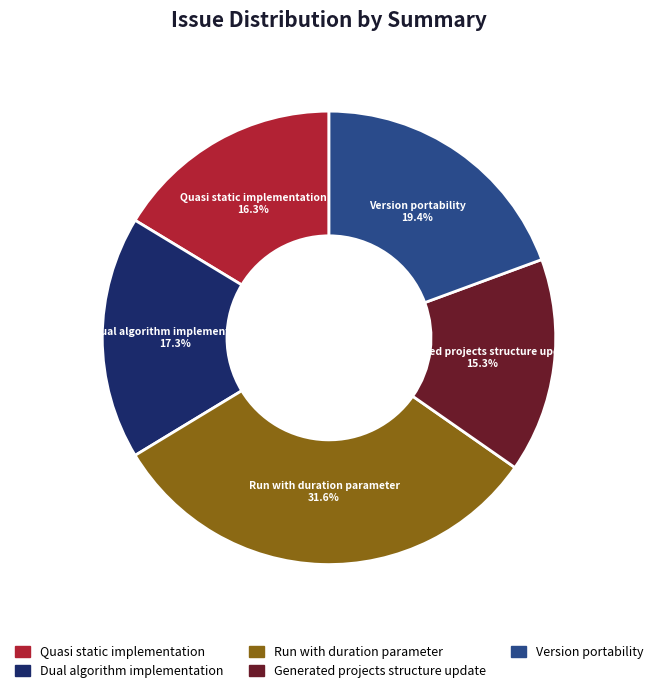

Does any single category account for the majority?

No